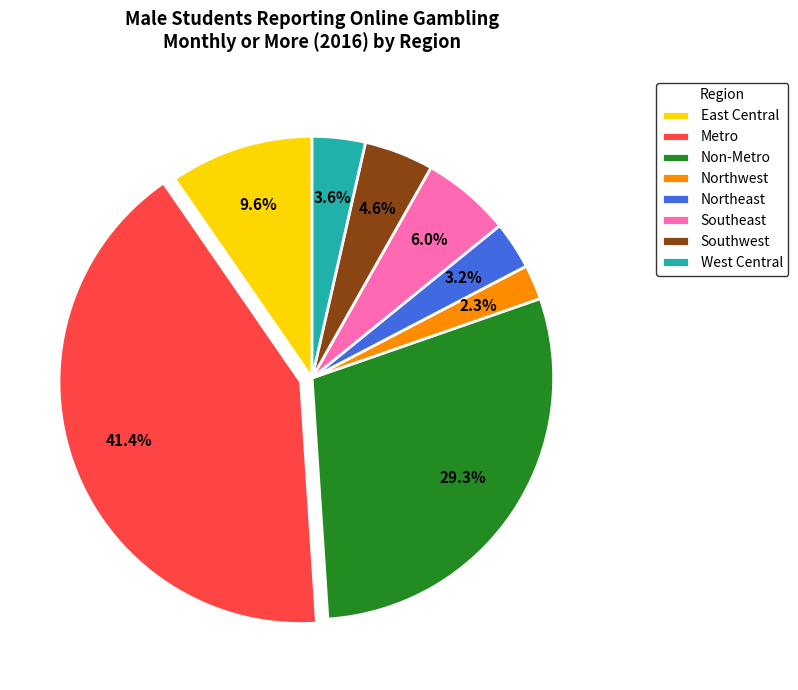

To the nearest percent, what portion does Southeast represent?

6%